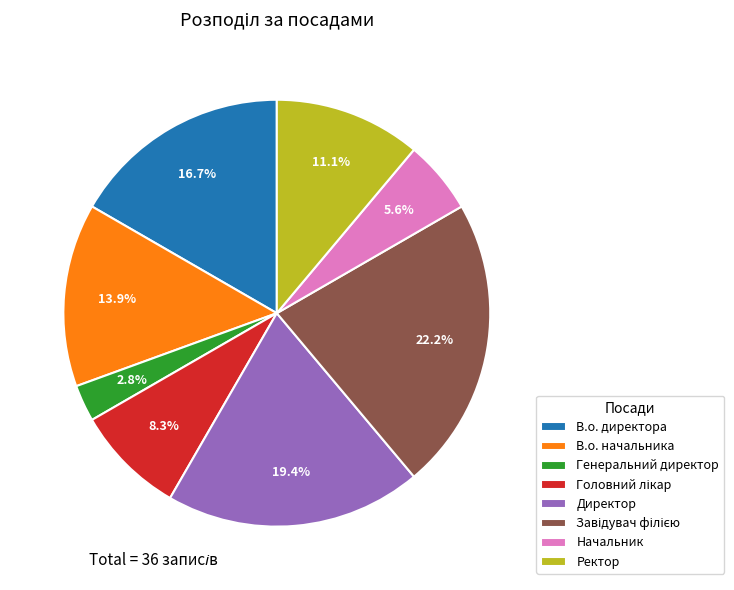

What is the smallest slice in the pie chart?

Генеральний директор